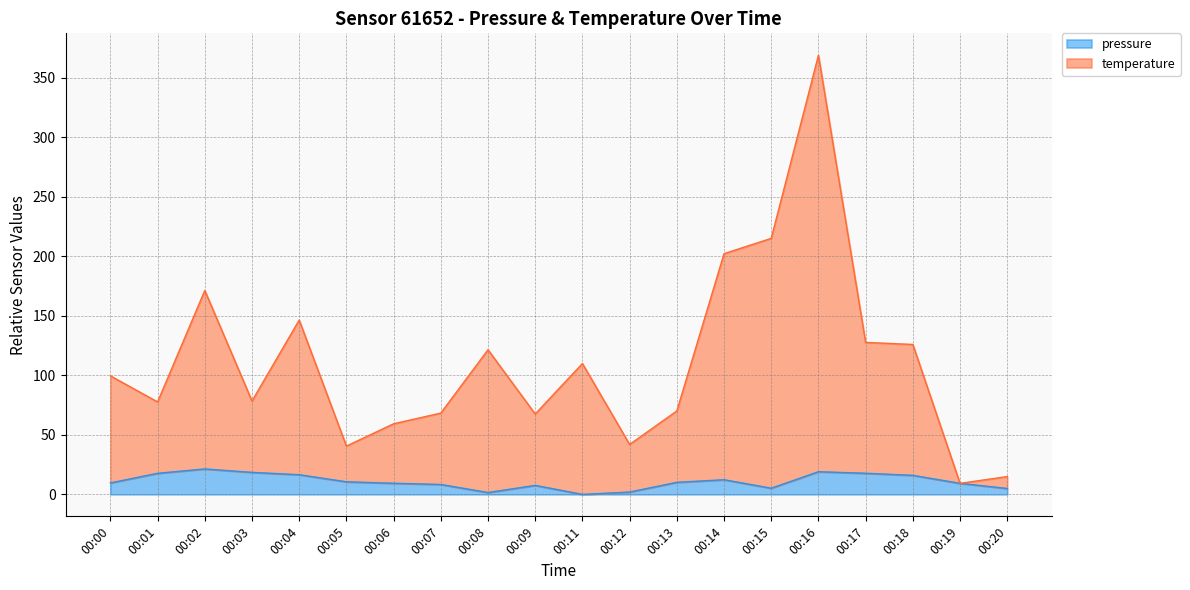

At which category does temperature reach its first local peak?

00:02